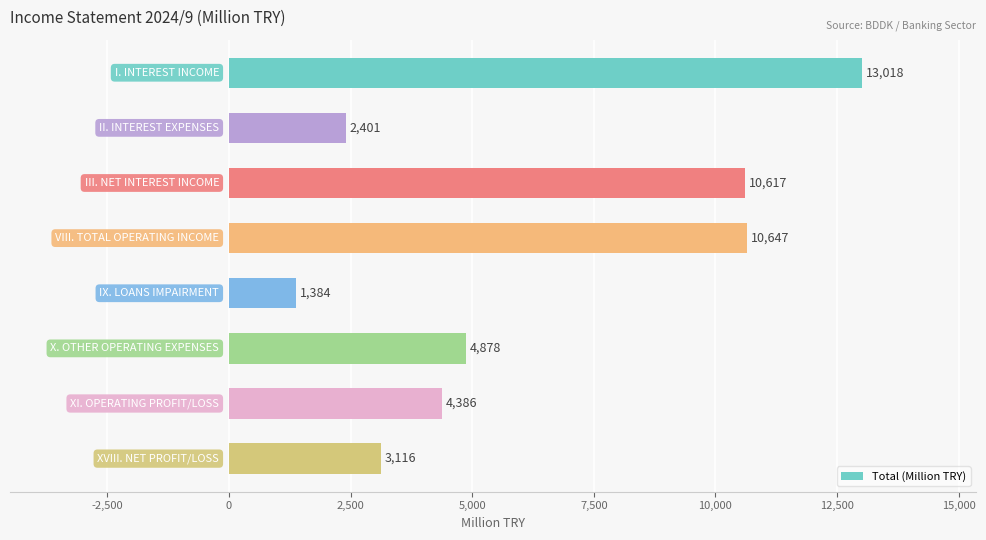

What is the value of the 8th bar from the top?

3116